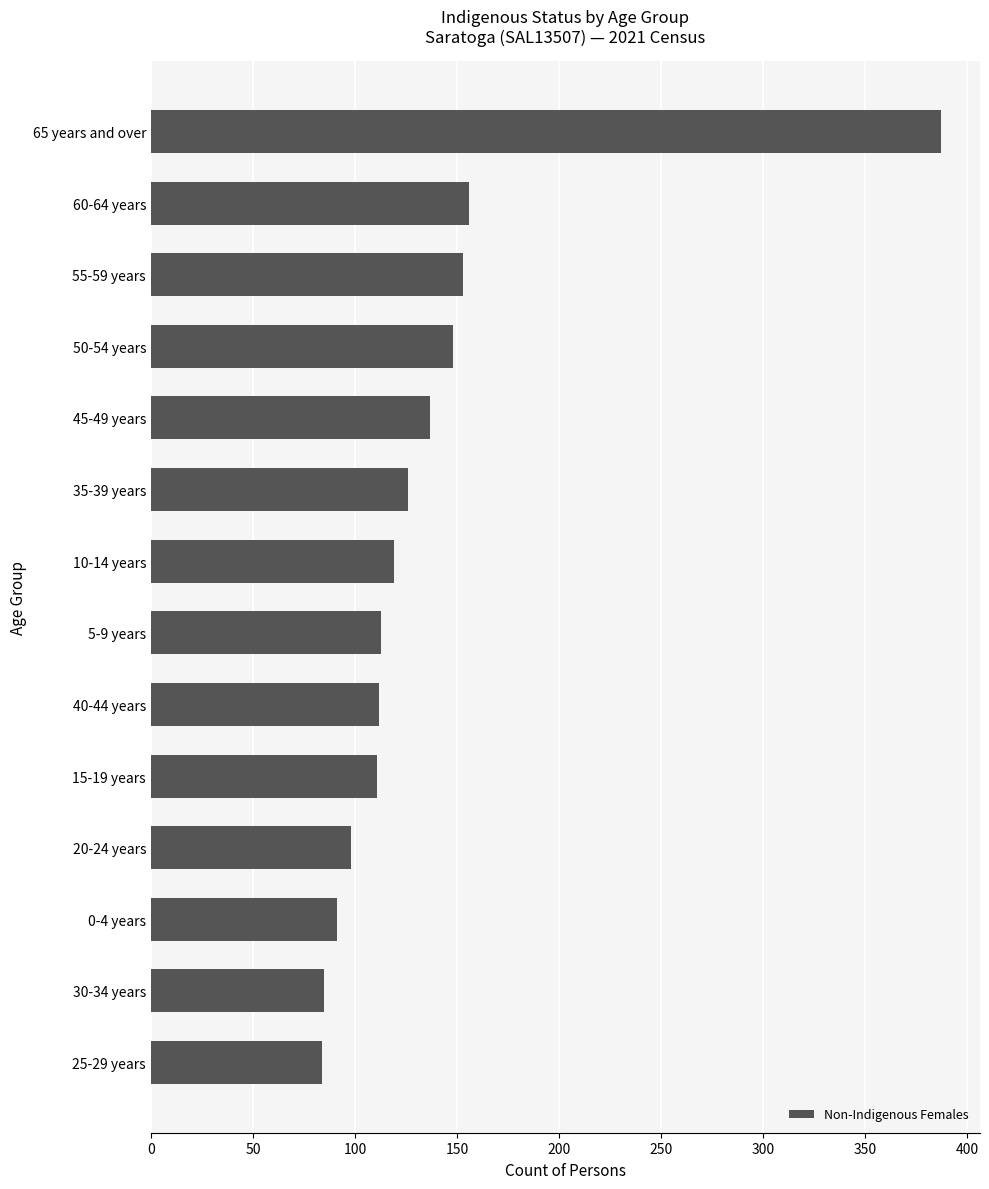

What is the smallest value displayed?

84